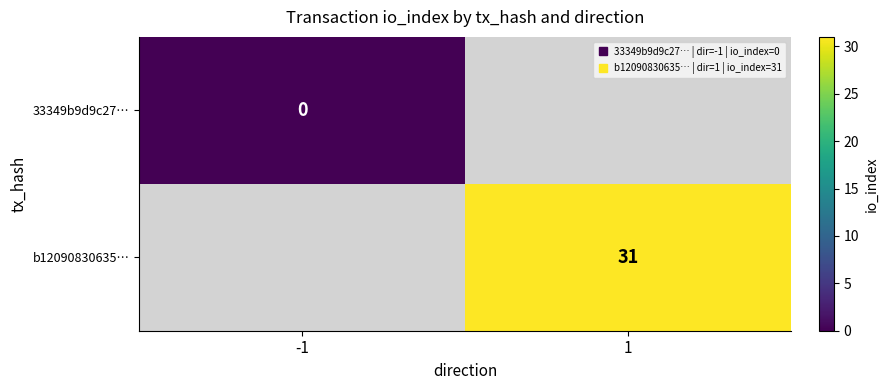

Which has a higher value, -1 or 1?

1